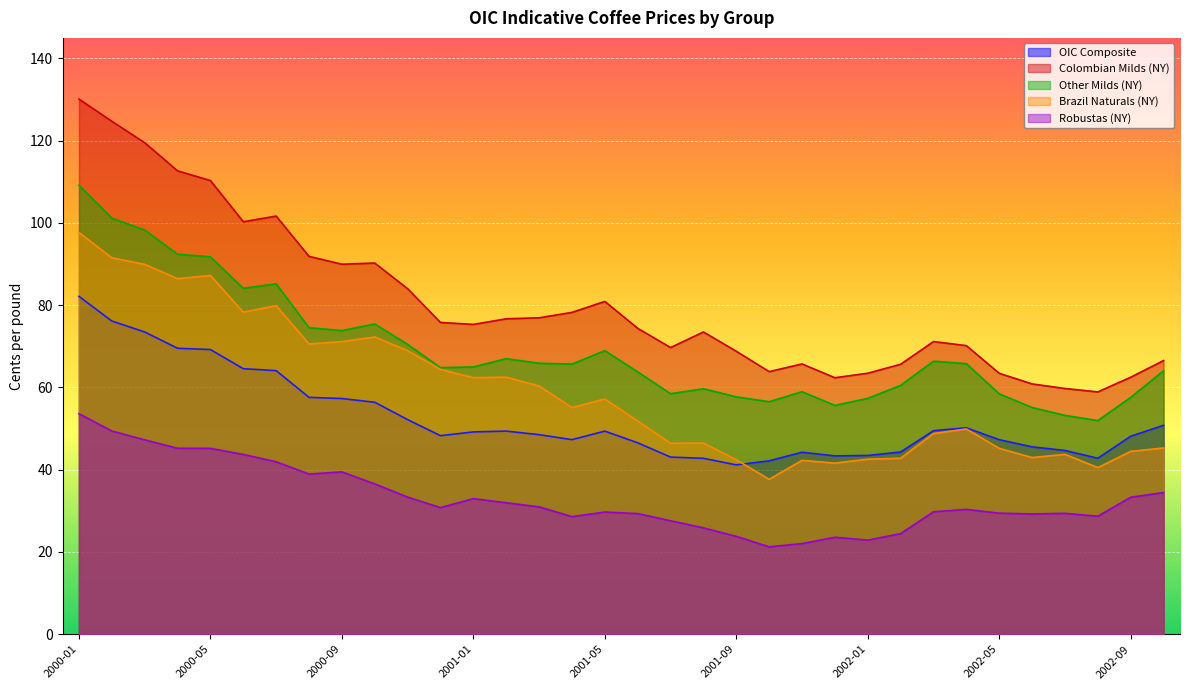

Rank the series by their maximum value, from lowest to highest.

Robustas (NY), OIC Composite, Brazil Naturals (NY), Other Milds (NY), Colombian Milds (NY)